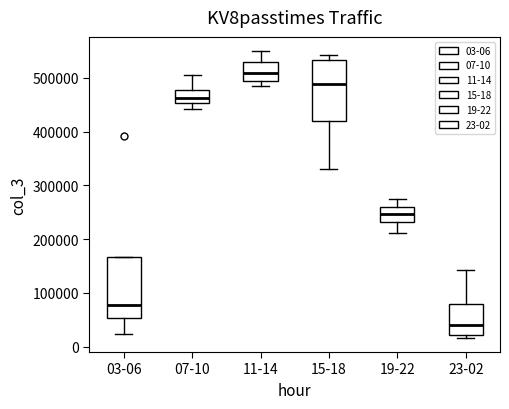

Reading left to right, read every box against the y-axis: the position of its median line, the range the box covers, and the ends of its whiskers. The values are not printed on the chart, so give them approximately, as read against the axis.

03-06: median 80000, box 50000 to 170000, whiskers 20000 to 170000
07-10: median 460000, box 450000 to 480000, whiskers 440000 to 510000
11-14: median 510000, box 490000 to 530000, whiskers 490000 (just below the box's lower edge) to 550000
15-18: median 490000, box 420000 to 530000, whiskers 330000 to 540000
19-22: median 250000, box 230000 to 260000, whiskers 210000 to 270000
23-02: median 40000, box 20000 to 80000, whiskers 20000 (just below the box's lower edge) to 140000